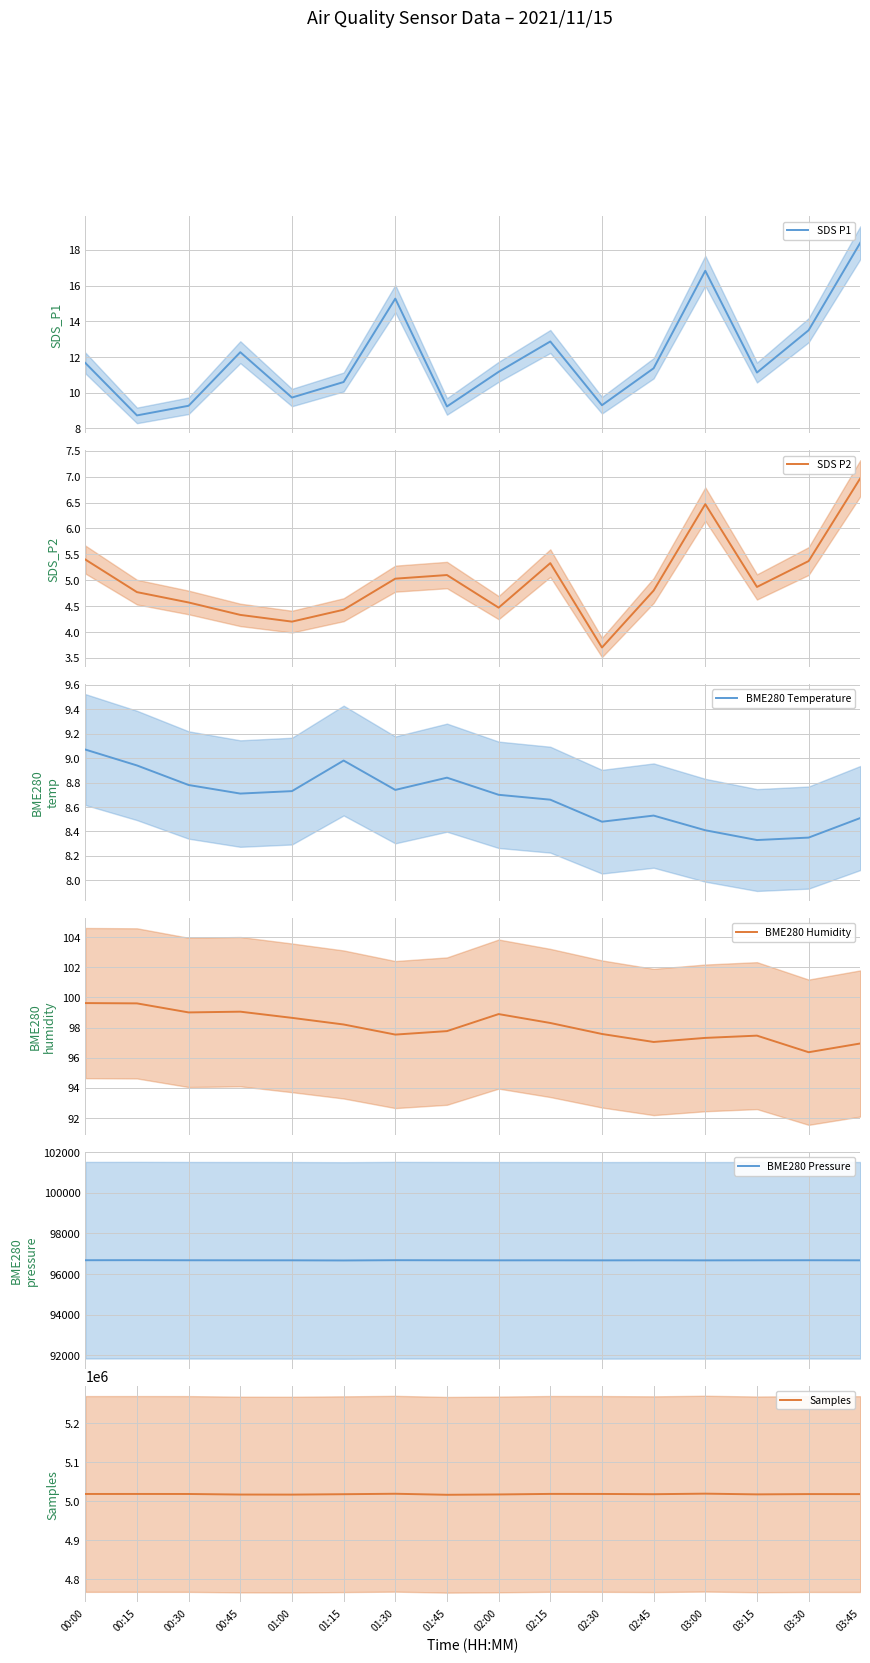

Which series has the widest spread of values?

Samples